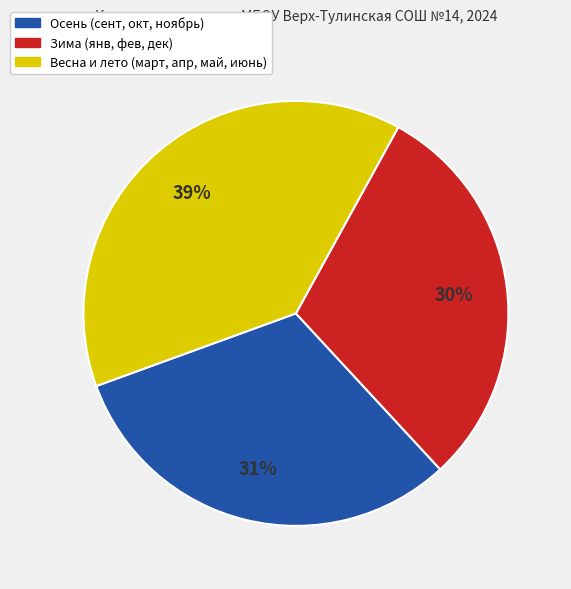

Does any single category account for the majority?

No